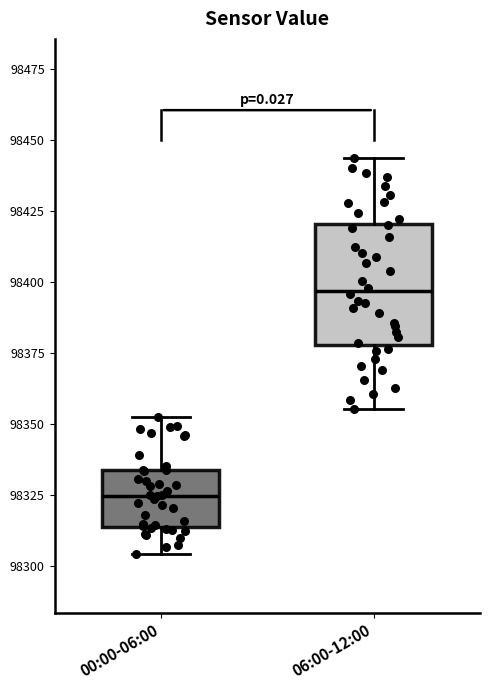

Where is the upper edge of the box for 00:00-06:00 on the y-axis? The values are not printed on the chart, so give them approximately, as read against the axis.

98335